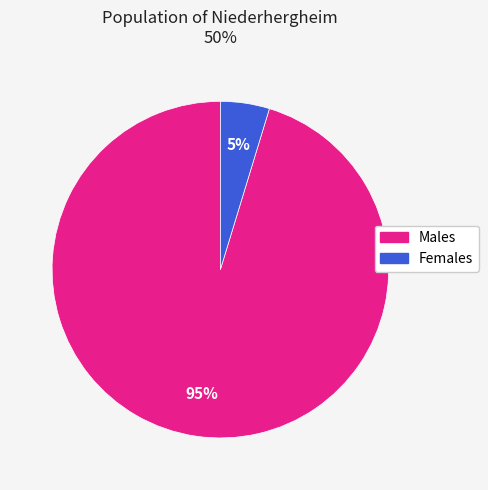

What is the smallest slice in the pie chart?

Females